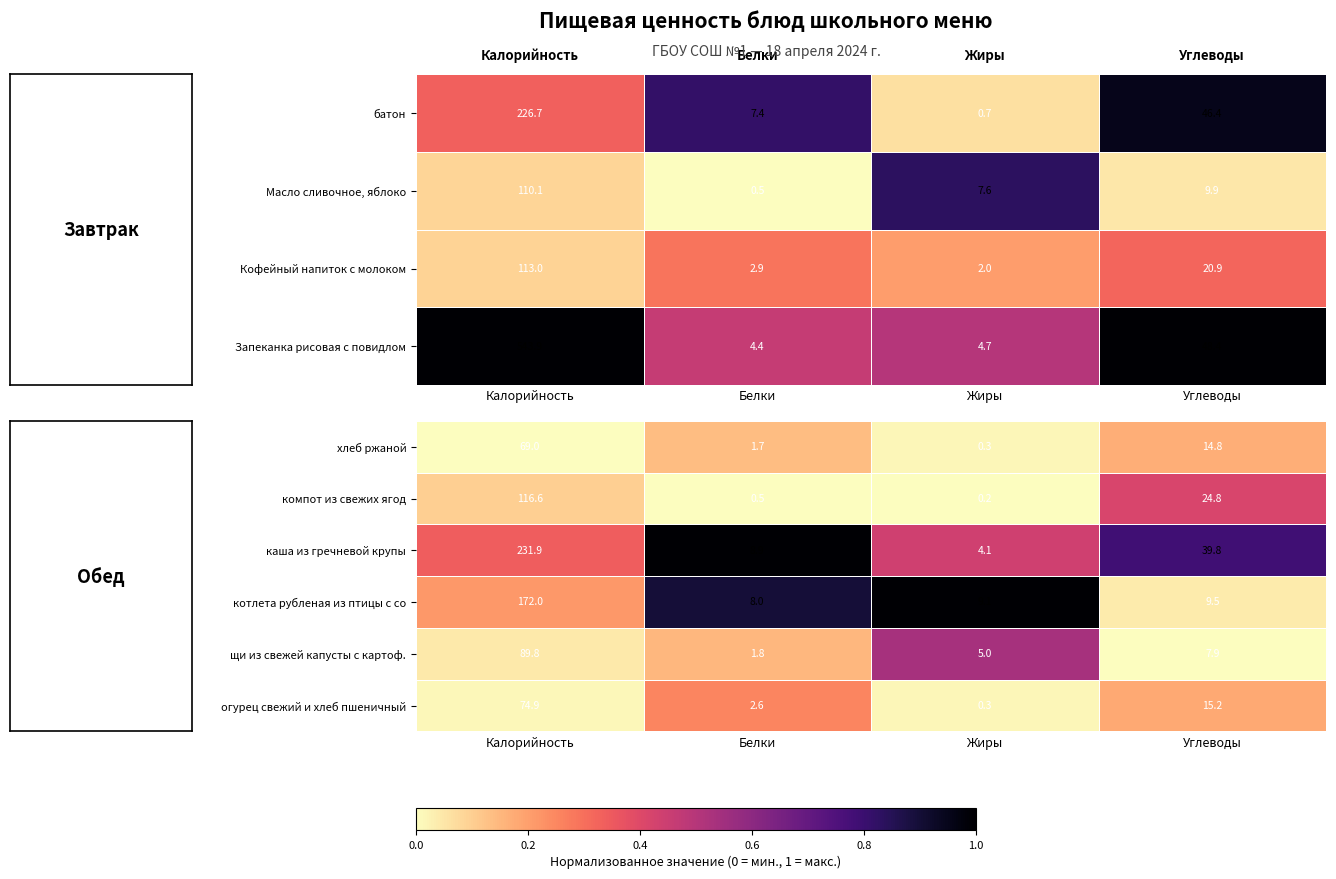

Is it true that котлета рубленая из птицы с со equals 8.0 at Белки?

True